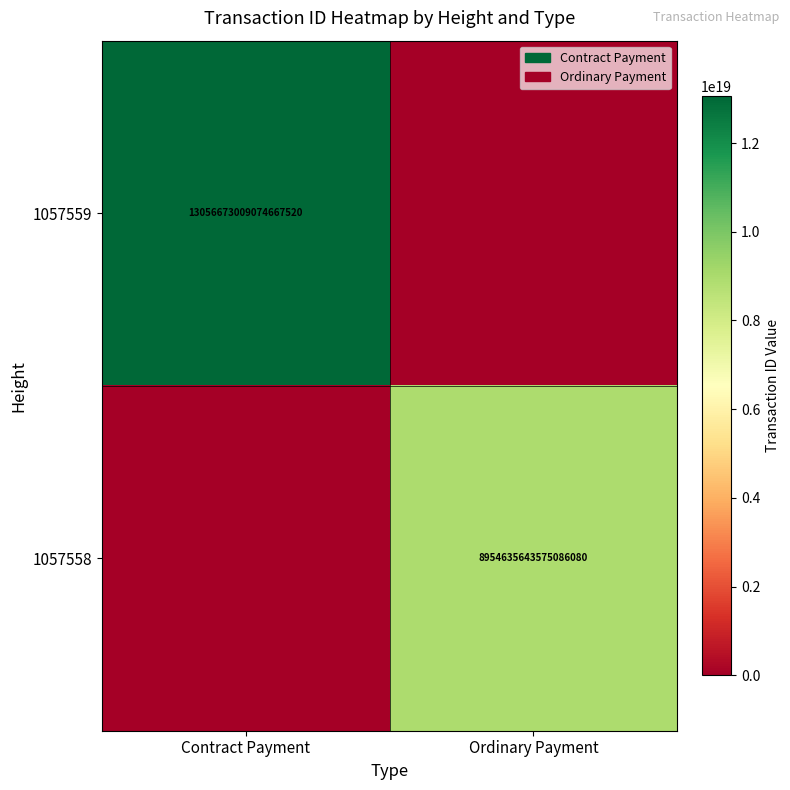

The 1057558 series shows 2330161555288064000 at Ordinary Payment. True or false?

False